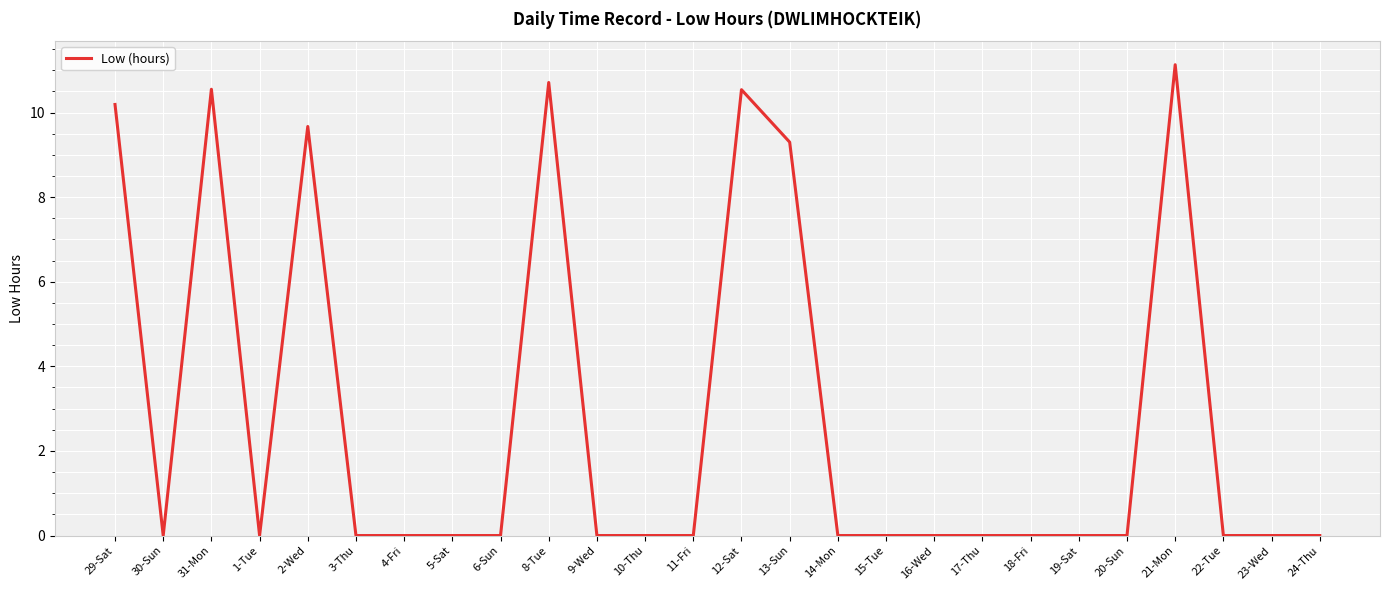

True or false: the data shows 6.4 at 17-Thu.

False